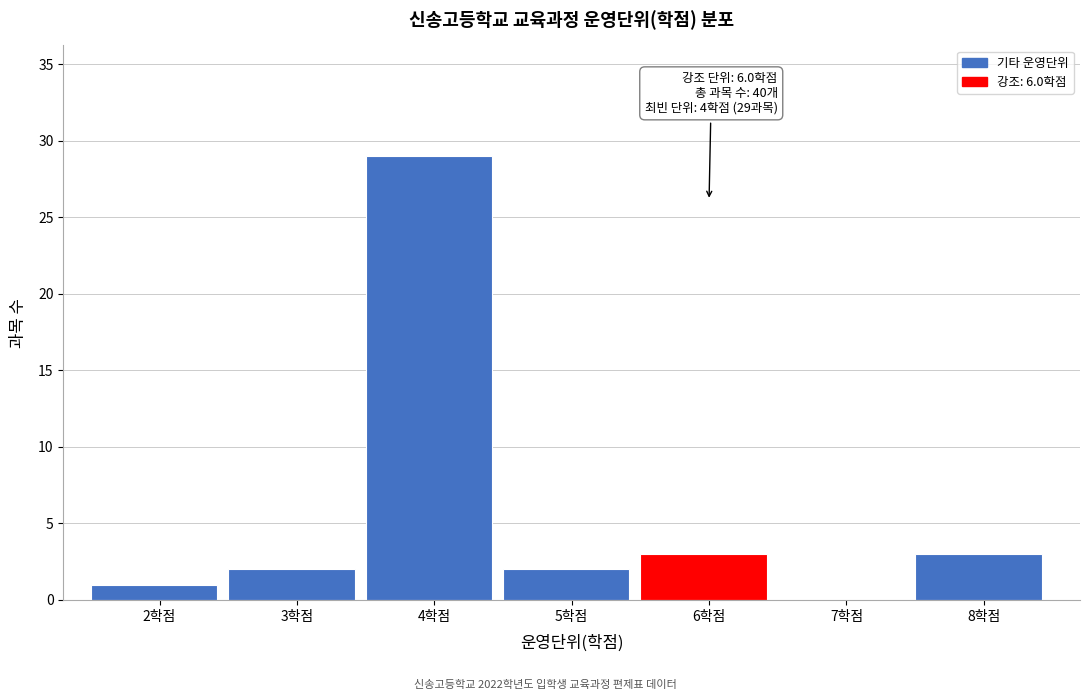

Reading right to left, list all the values displayed in this chart.

8학점=3	7학점=0	6학점=3	5학점=2	4학점=29	3학점=2	2학점=1